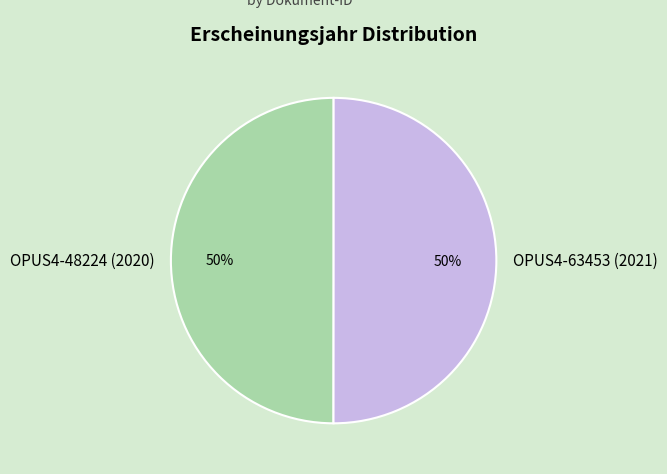

To the nearest percent, what is the average slice percentage?

50%